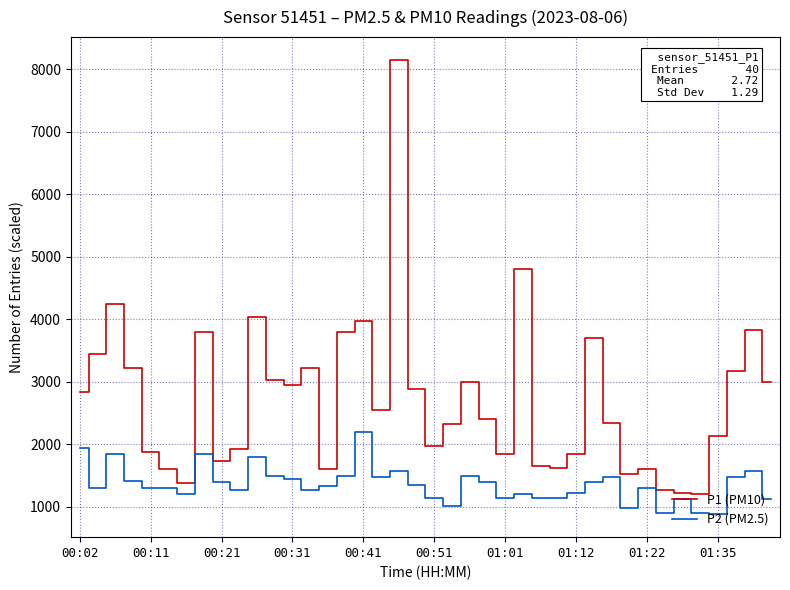

True or false: P1 (PM10) has more than 2 points higher than both neighbors.

True